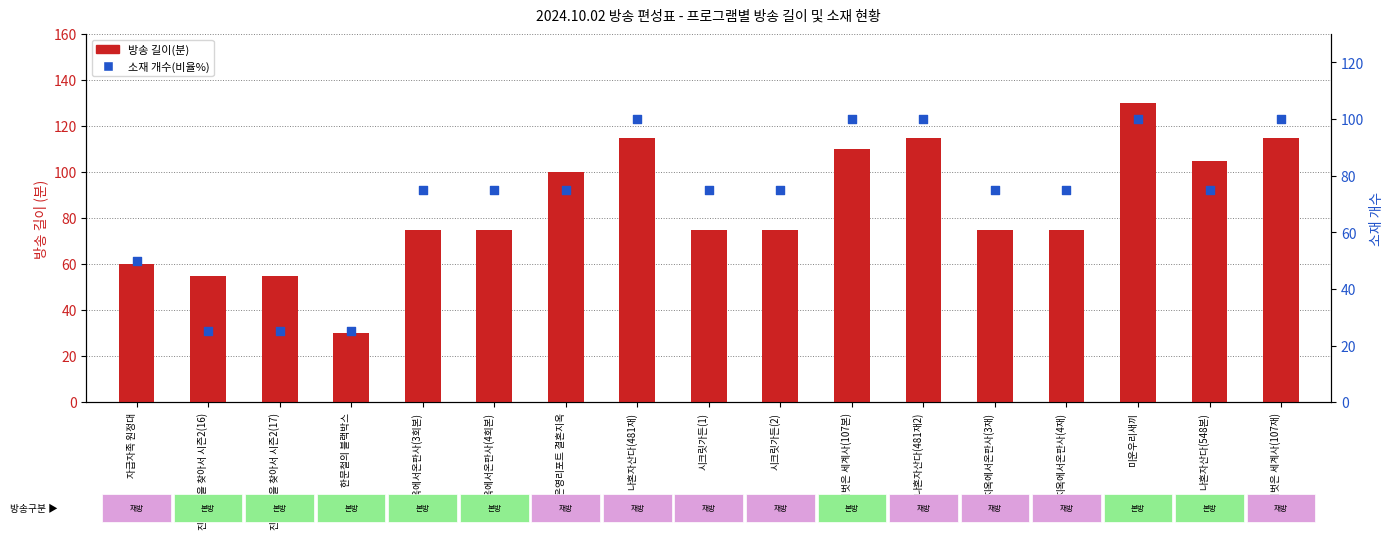

What are all the series names shown in the legend?

방송 길이(분), 소재 개수(비율%)